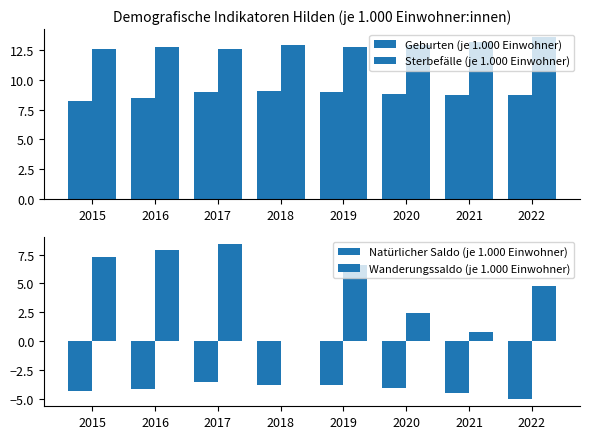

Which category has the highest value across all series?

2022